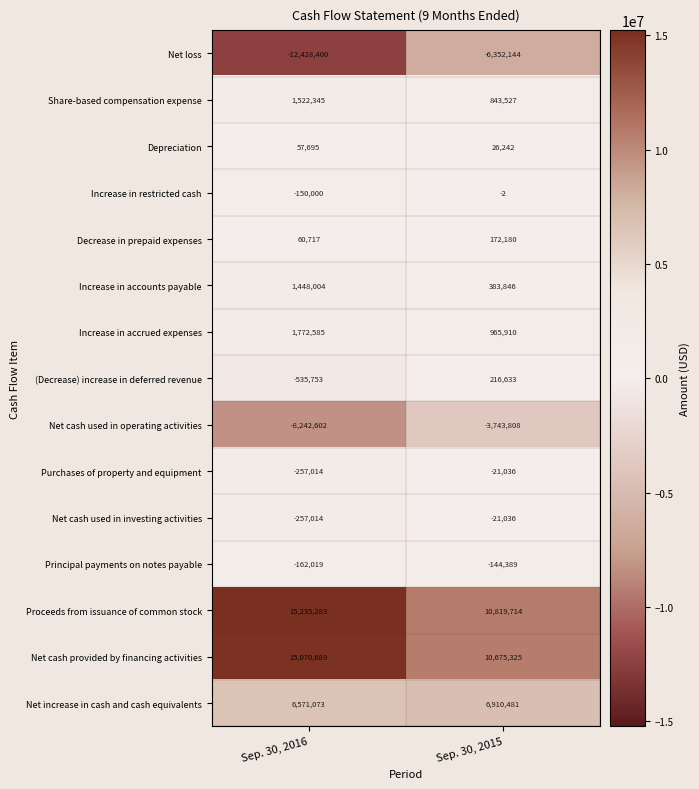

At which label is Net cash used in investing activities closest to -139025?

Sep. 30, 2016